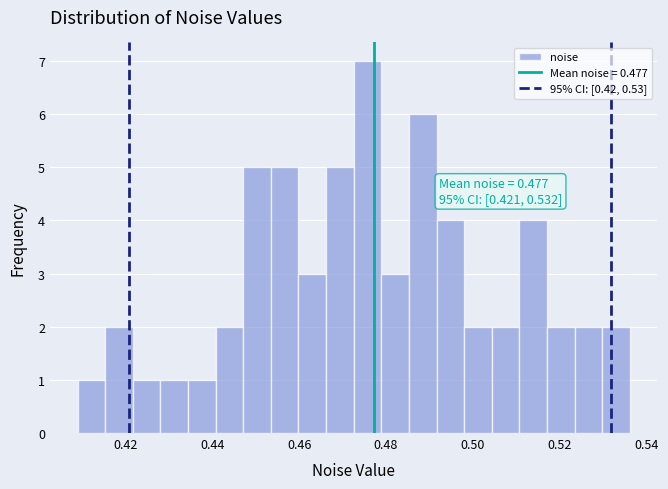

Read against the x-axis, roughly where is the centre of the tallest bar?

0.476